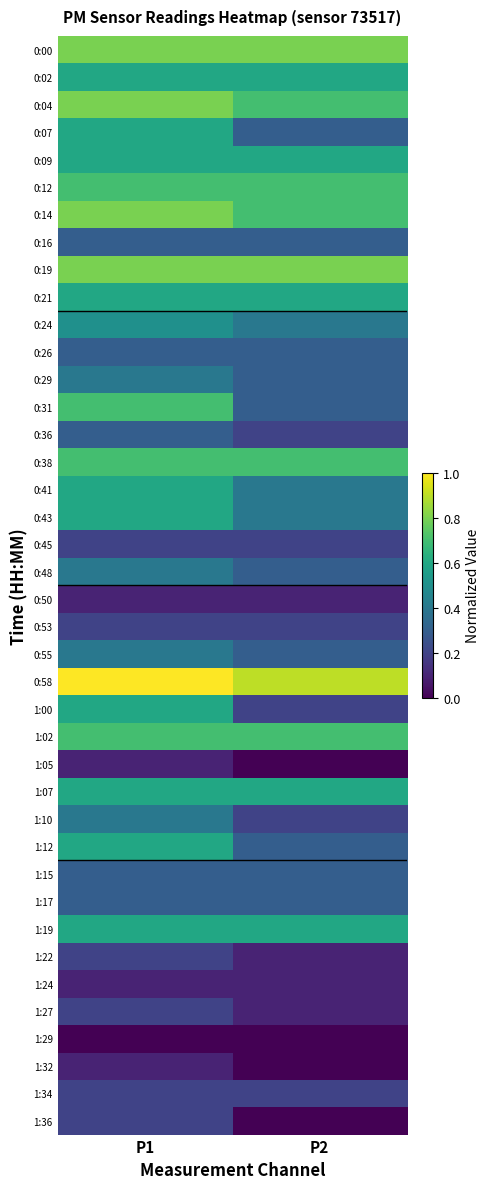

Reading left to right, transcribe all the data shown in this chart.

0:00: P1=0.8	P2=0.8
0:02: P1=0.6	P2=0.6
0:04: P1=0.8	P2=0.7
0:07: P1=0.6	P2=0.3
0:09: P1=0.6	P2=0.6
0:12: P1=0.7	P2=0.7
0:14: P1=0.8	P2=0.7
0:16: P1=0.3	P2=0.3
0:19: P1=0.8	P2=0.8
0:21: P1=0.6	P2=0.6
0:24: P1=0.5	P2=0.4
0:26: P1=0.3	P2=0.3
0:29: P1=0.4	P2=0.3
0:31: P1=0.7	P2=0.3
0:36: P1=0.3	P2=0.2
0:38: P1=0.7	P2=0.7
0:41: P1=0.6	P2=0.4
0:43: P1=0.6	P2=0.4
0:45: P1=0.2	P2=0.2
0:48: P1=0.4	P2=0.3
0:50: P1=0.1	P2=0.1
0:53: P1=0.2	P2=0.2
0:55: P1=0.4	P2=0.3
0:58: P1=1.0	P2=0.9
1:00: P1=0.6	P2=0.2
1:02: P1=0.7	P2=0.7
1:05: P1=0.1	P2=0.0
1:07: P1=0.6	P2=0.6
1:10: P1=0.4	P2=0.2
1:12: P1=0.6	P2=0.3
1:15: P1=0.3	P2=0.3
1:17: P1=0.3	P2=0.3
1:19: P1=0.6	P2=0.6
1:22: P1=0.2	P2=0.1
1:24: P1=0.1	P2=0.1
1:27: P1=0.2	P2=0.1
1:29: P1=0.0	P2=0.0
1:32: P1=0.1	P2=0.0
1:34: P1=0.2	P2=0.2
1:36: P1=0.2	P2=0.0